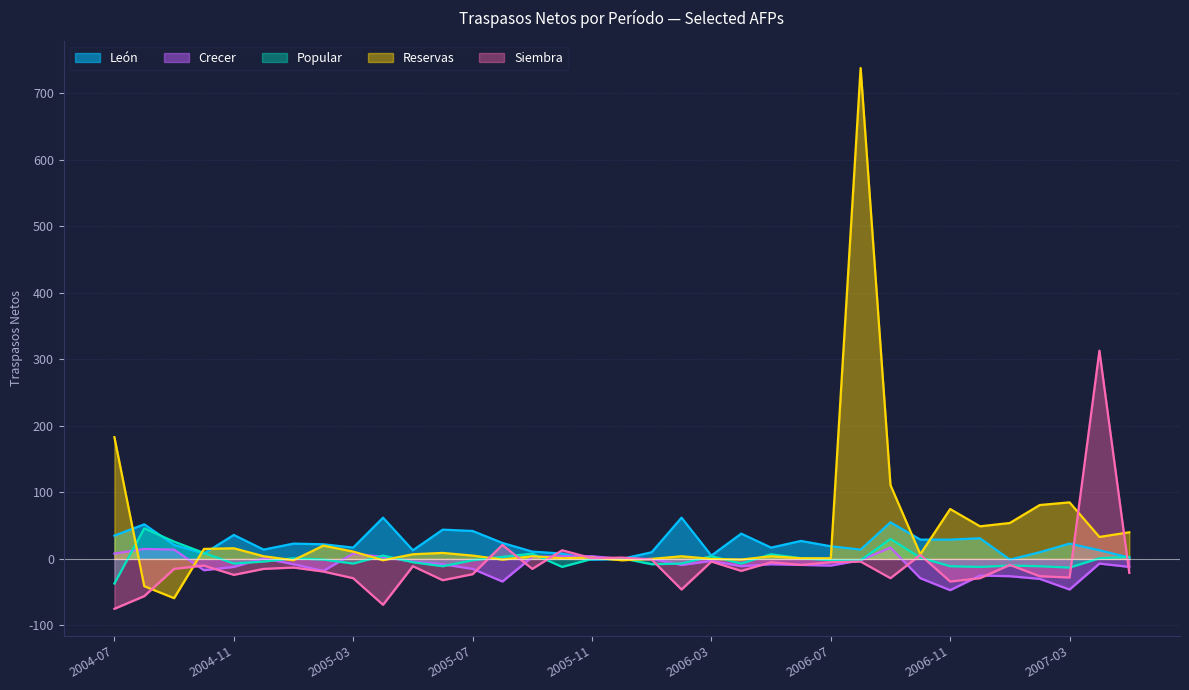

Is the value of Reservas at 2006-06 greater than the value of León at 2005-04?

No